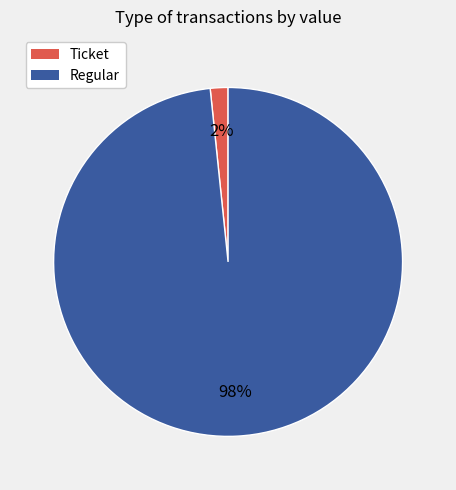

To the nearest percent, what is the combined percentage of Ticket and Regular?

100%